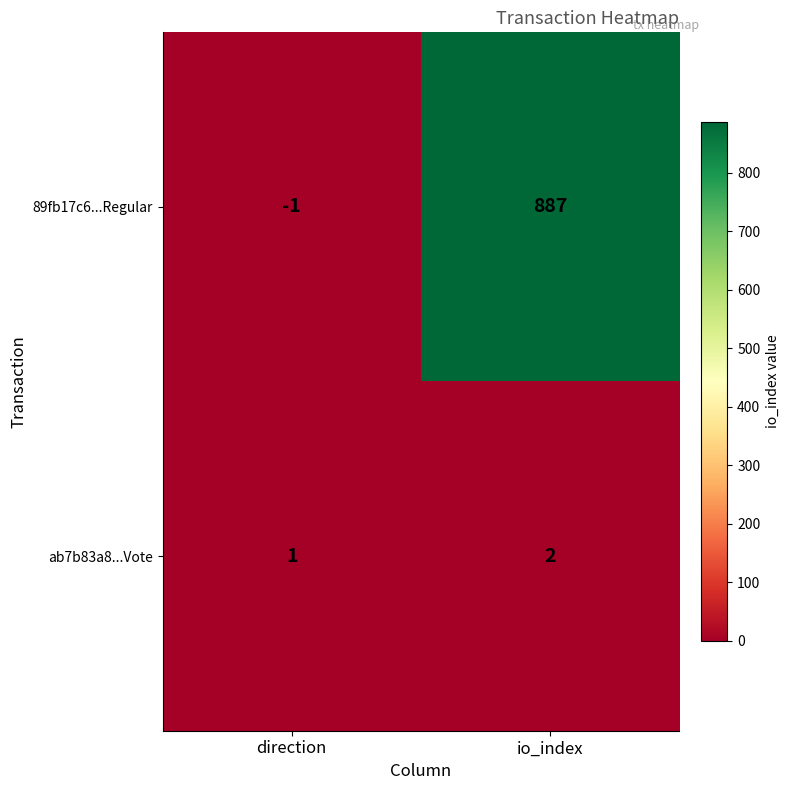

Reading left to right, list all the values displayed in this chart.

89fb17c6...Regular: -1	887
ab7b83a8...Vote: 1	2